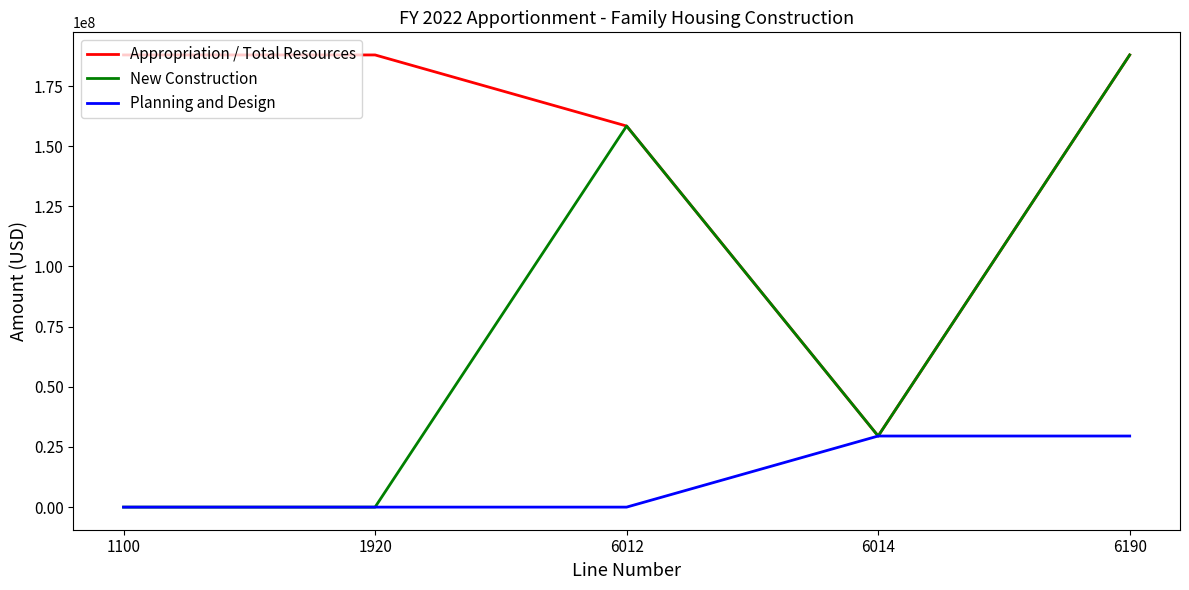

Reading right to left, list all the values displayed in this chart.

Appropriation / Total Resources: 187913000	29545000	158368000	187913000	187913000
New Construction: 187913000	29545000	158368000	0	0
Planning and Design: 29545000	29545000	0	0	0